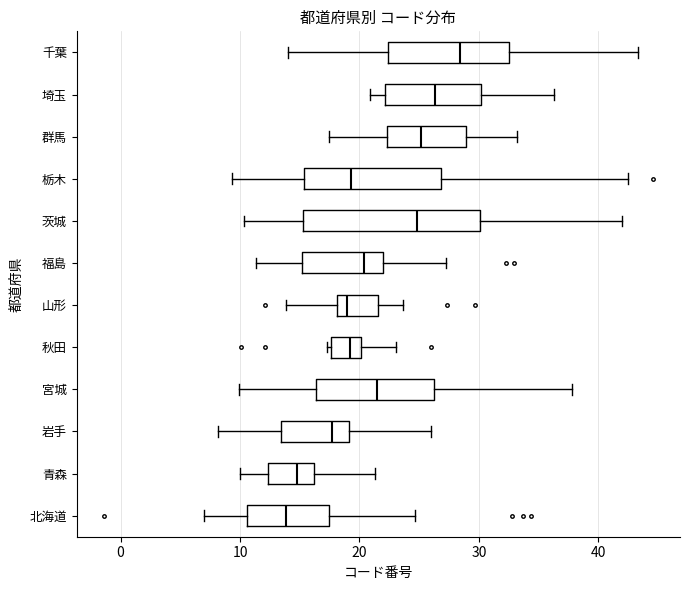

Reading bottom to top, transcribe this box plot: for each box, give where its median line is, the range the box spans, and where its two whiskers end, as read against the x-axis. The values are not printed on the chart, so give them approximately, as read against the axis.

北海道: median 14, box 11 to 17, whiskers 7 to 25
青森: median 15, box 12 to 16, whiskers 10 to 21
岩手: median 18, box 13 to 19, whiskers 8 to 26
宮城: median 21, box 16 to 26, whiskers 10 to 38
秋田: median 19, box 18 to 20, whiskers 17 to 23
山形: median 19, box 18 to 22, whiskers 14 to 24
福島: median 20, box 15 to 22, whiskers 11 to 27
茨城: median 25, box 15 to 30, whiskers 10 to 42
栃木: median 19, box 15 to 27, whiskers 9 to 42
群馬: median 25, box 22 to 29, whiskers 17 to 33
埼玉: median 26, box 22 to 30, whiskers 21 to 36
千葉: median 28, box 22 to 33, whiskers 14 to 43